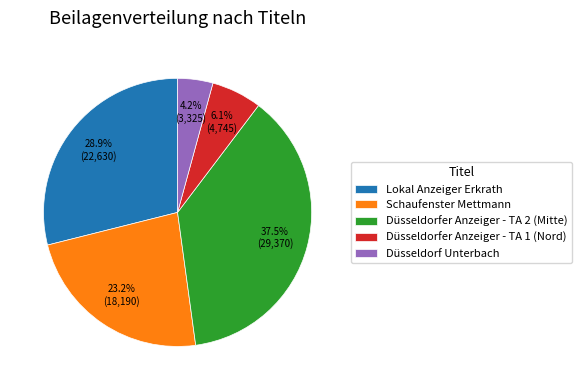

Between Lokal Anzeiger Erkrath and Düsseldorfer Anzeiger - TA 1 (Nord), which is larger?

Lokal Anzeiger Erkrath